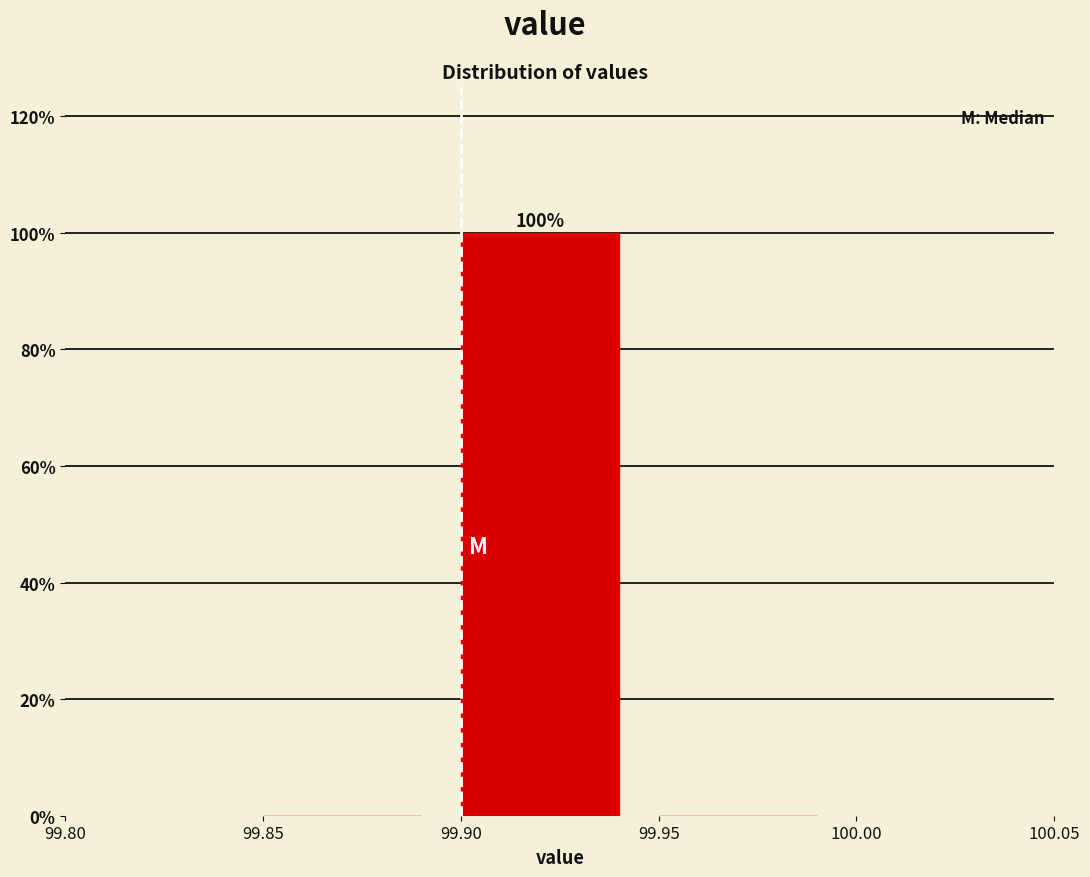

Over which range of the x-axis is the bar tallest?

99.90 to 99.95